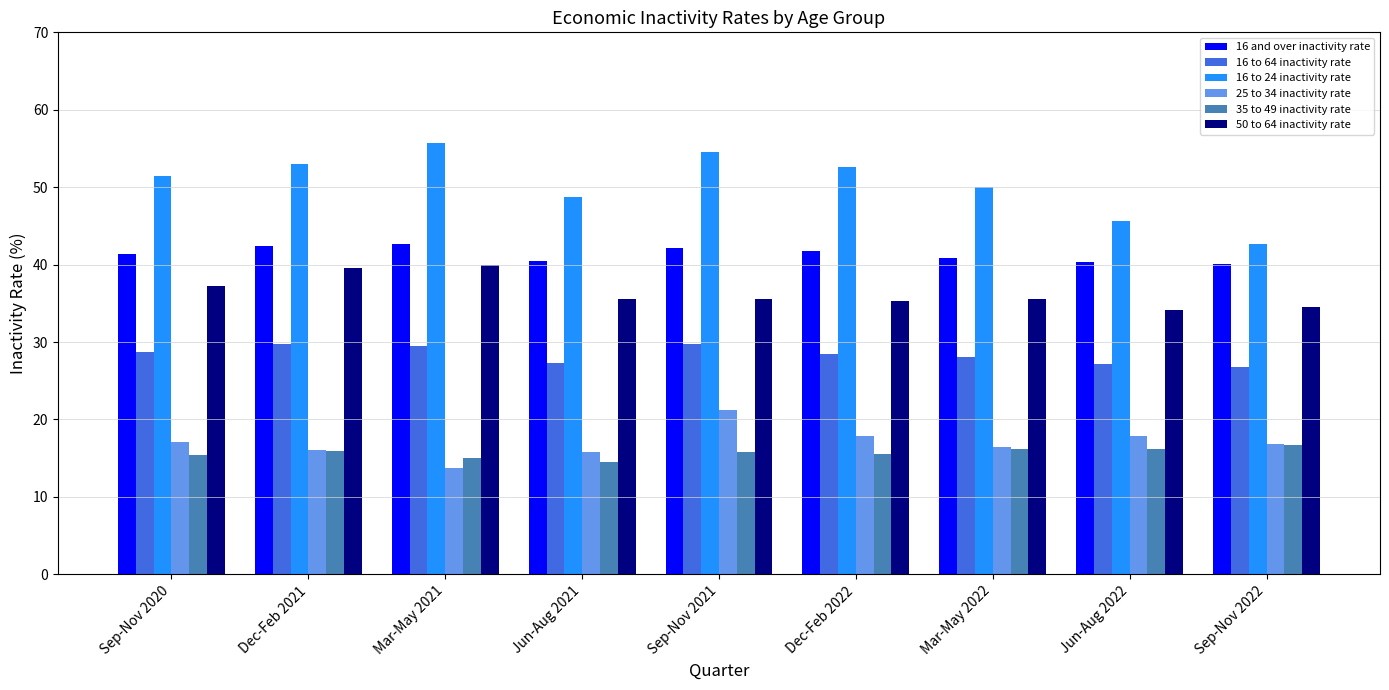

What is the difference between the maximum and minimum values in the 16 to 24 inactivity rate series?

13.0